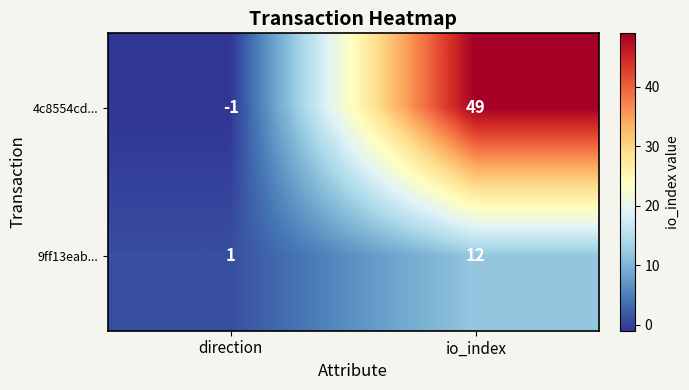

What is the spread (max minus min) of values at io_index?

37